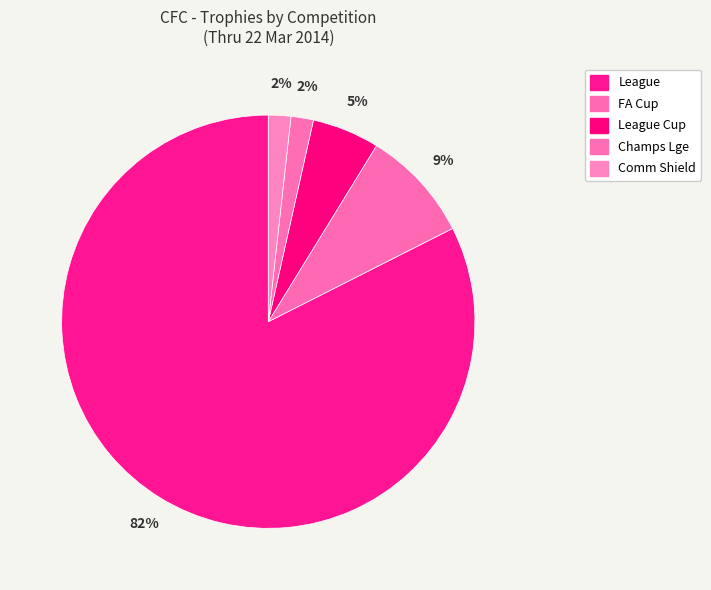

To the nearest percent, what percentage of the pie is Comm Shield?

2%